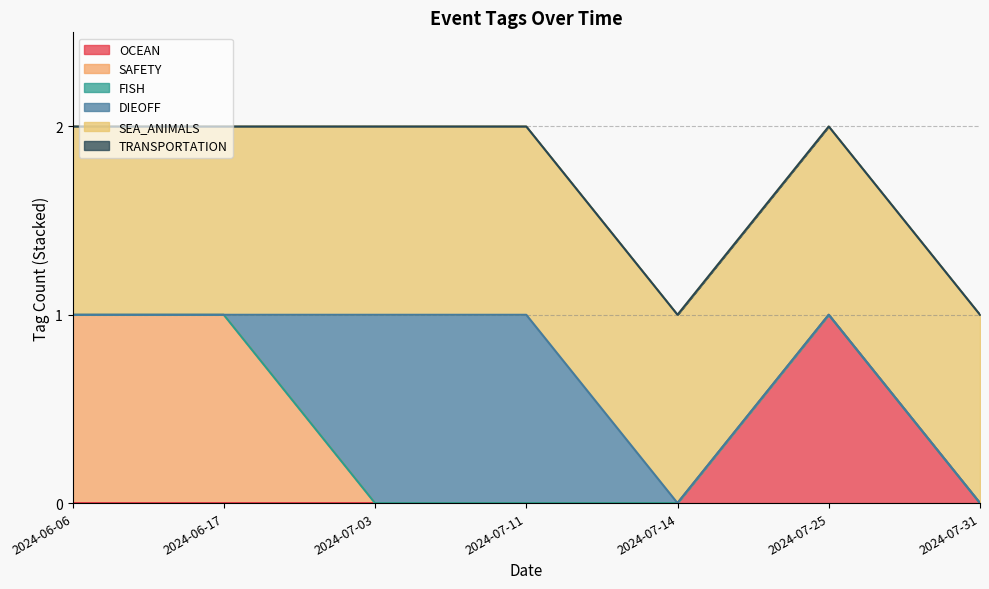

Reading left to right, what are all the values shown in this chart?

OCEAN: 2024-06-06=0	2024-06-17=0	2024-07-03=0	2024-07-11=0	2024-07-14=0	2024-07-25=1	2024-07-31=0
SAFETY: 2024-06-06=1	2024-06-17=1	2024-07-03=0	2024-07-11=0	2024-07-14=0	2024-07-25=0	2024-07-31=0
FISH: 2024-06-06=0	2024-06-17=0	2024-07-03=0	2024-07-11=0	2024-07-14=0	2024-07-25=0	2024-07-31=0
DIEOFF: 2024-06-06=0	2024-06-17=0	2024-07-03=1	2024-07-11=1	2024-07-14=0	2024-07-25=0	2024-07-31=0
SEA_ANIMALS: 2024-06-06=1	2024-06-17=1	2024-07-03=1	2024-07-11=1	2024-07-14=1	2024-07-25=1	2024-07-31=1
TRANSPORTATION: 2024-06-06=0	2024-06-17=0	2024-07-03=0	2024-07-11=0	2024-07-14=0	2024-07-25=0	2024-07-31=0